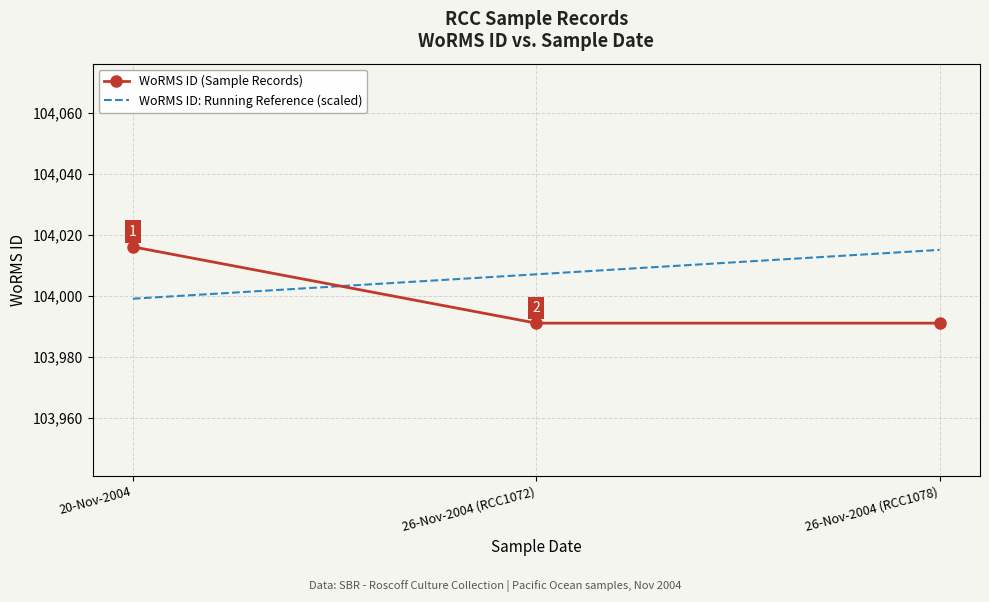

What position from the left is 26-Nov-2004 (RCC1072)?

2